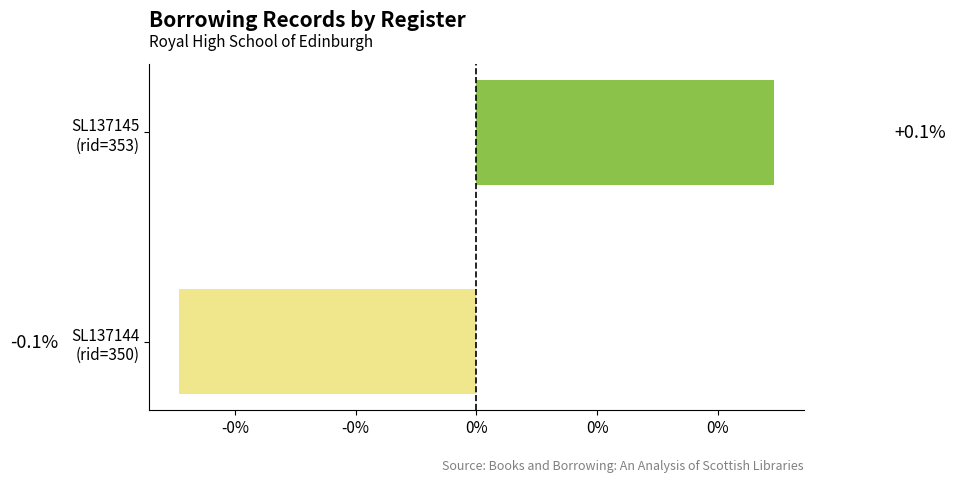

How many bars are there in total?

2